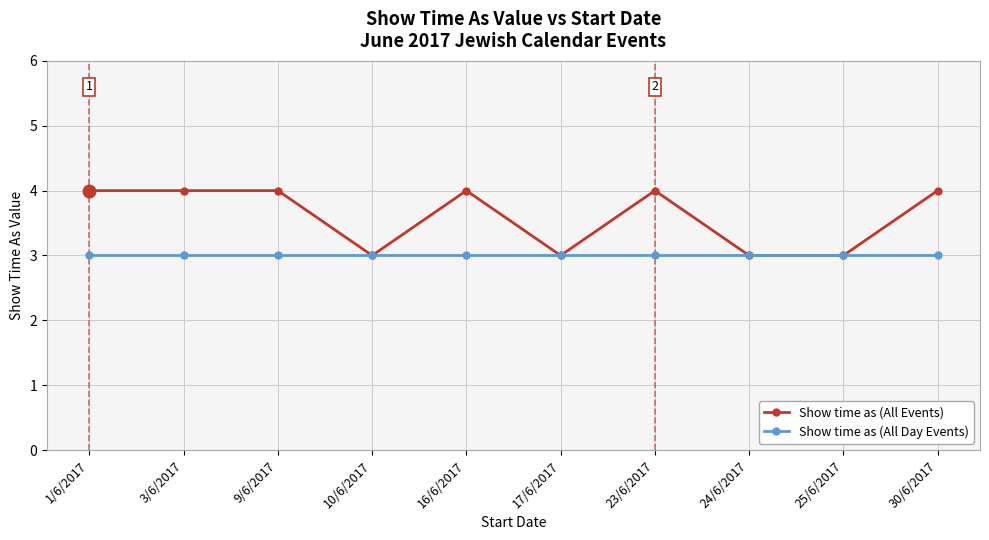

Is it true that Show time as (All Events) equals 4 at 3/6/2017?

True